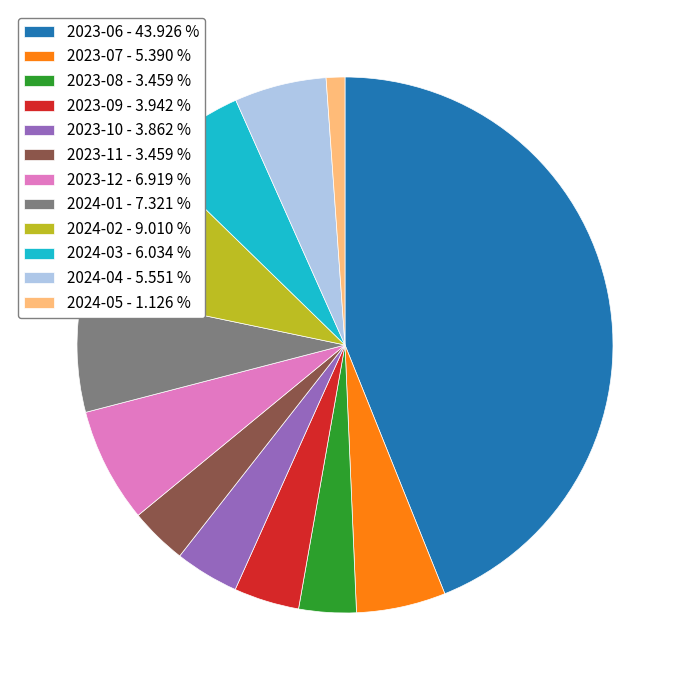

Do 2023-12 - 6.919 % and 2023-09 - 3.942 % together represent more than half of the pie?

No